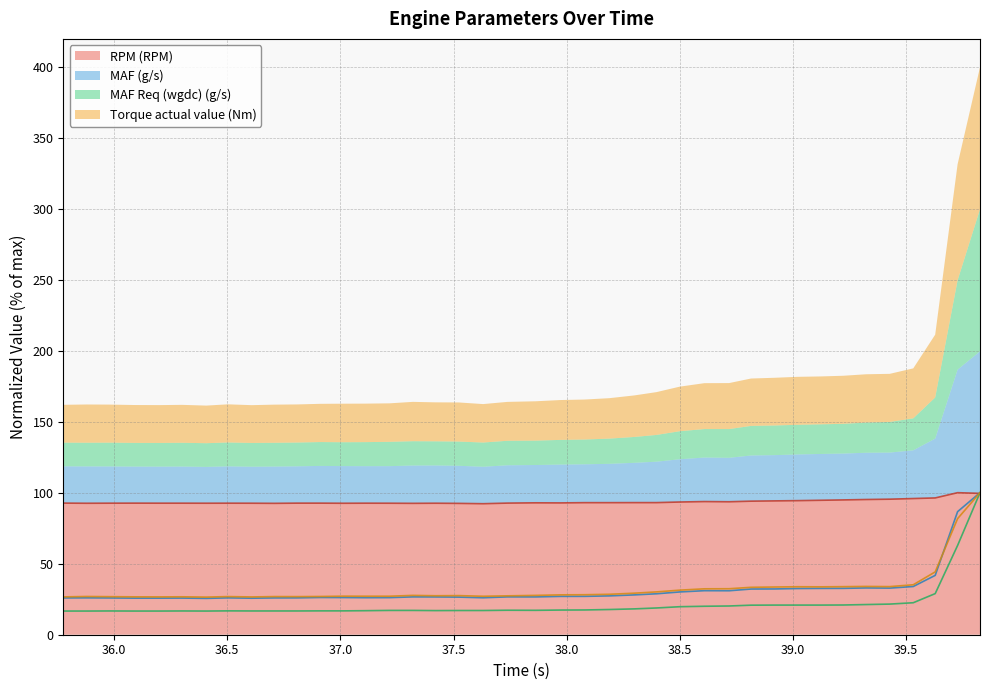

What position from the right is 39.223?

7